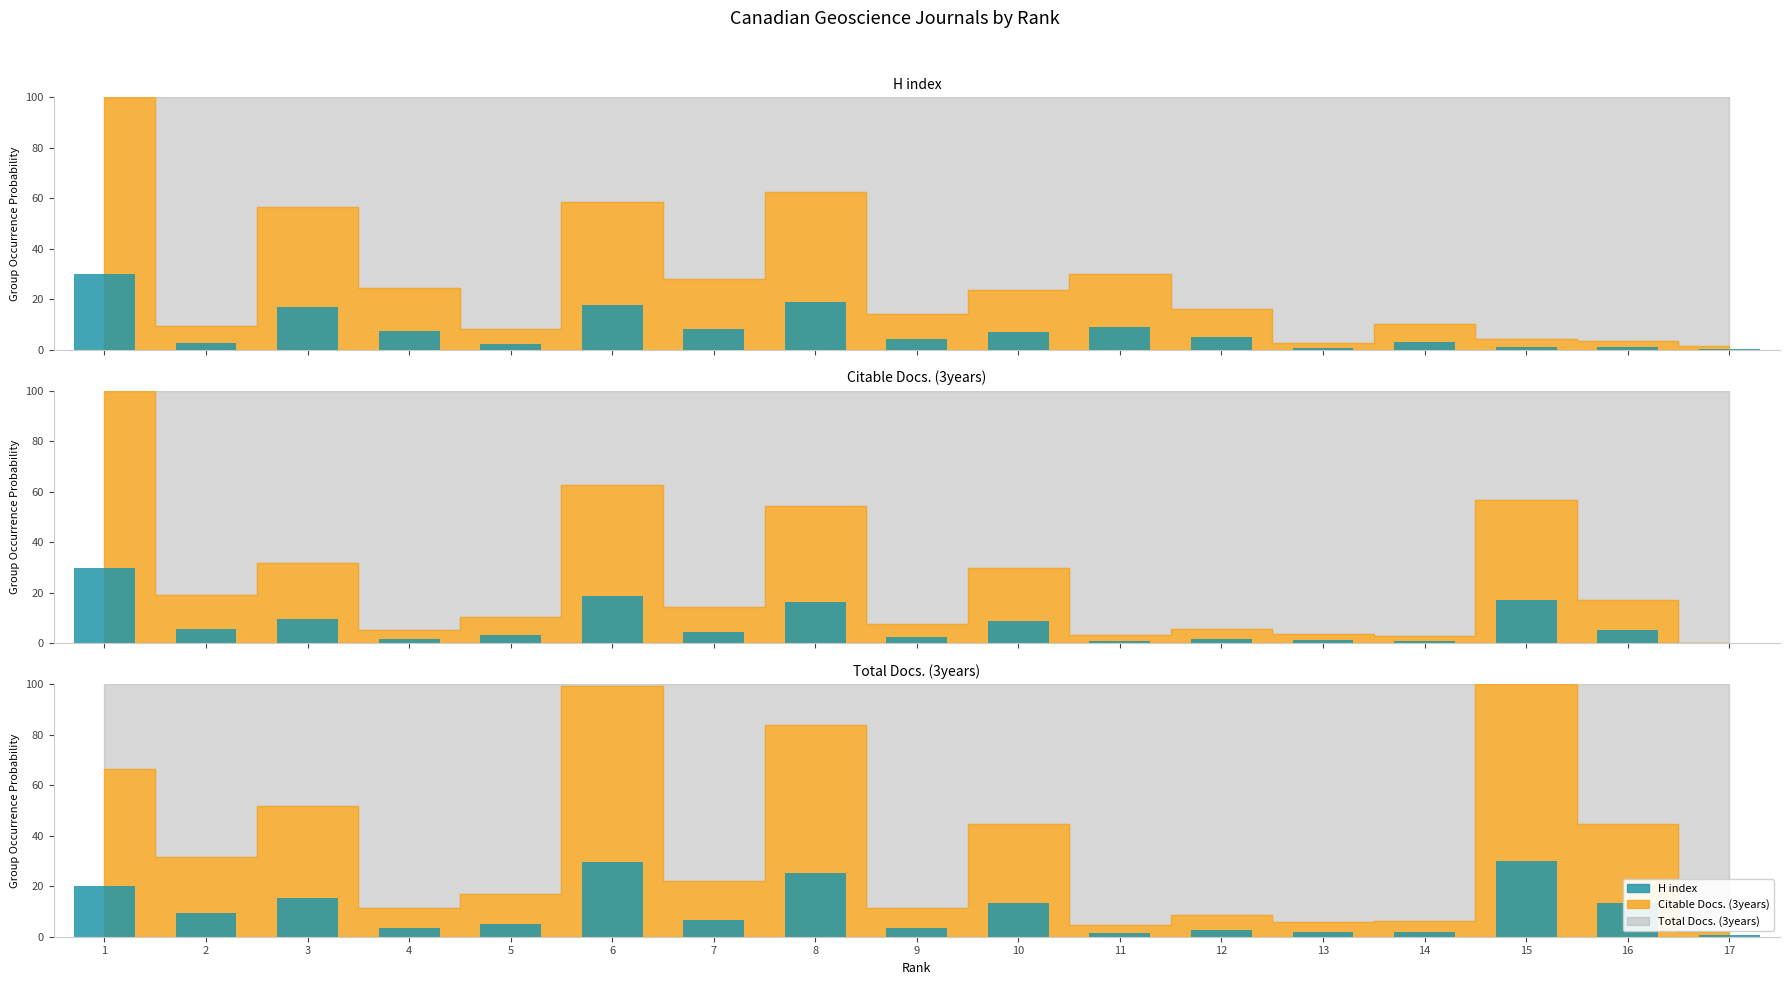

At which category does the chart reach its peak across all series?

15